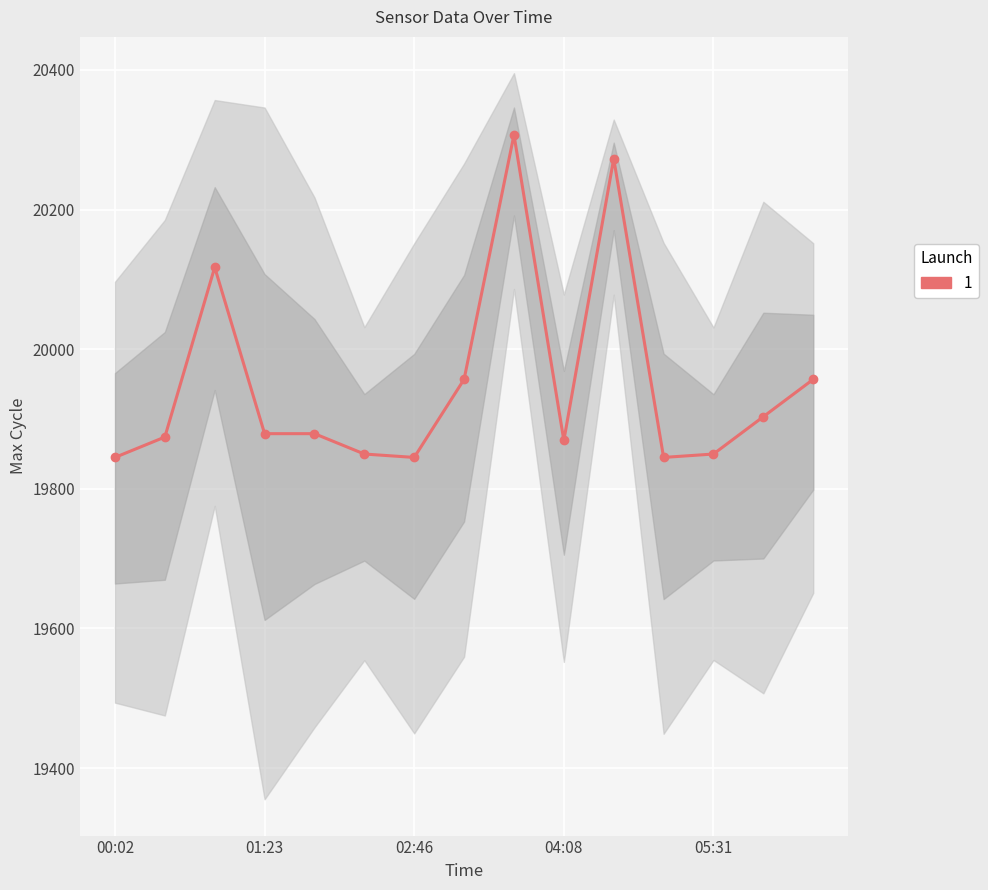

What value does the data have at 7?

19956.8